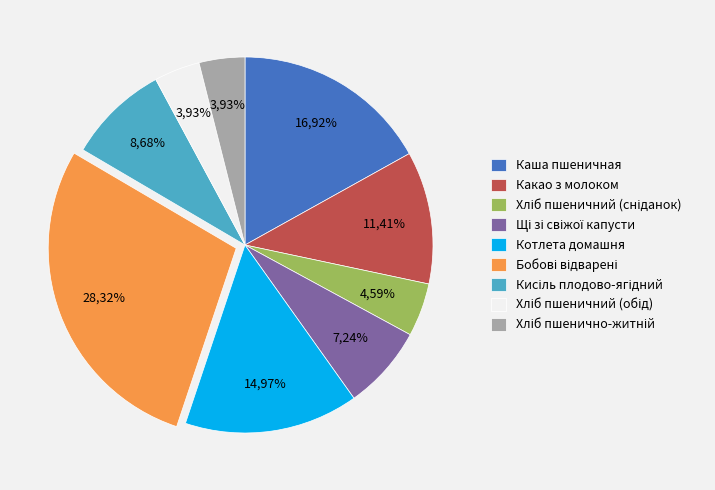

Which slice is the largest?

БОБОВЫЕ ОТВАРНЫЕ